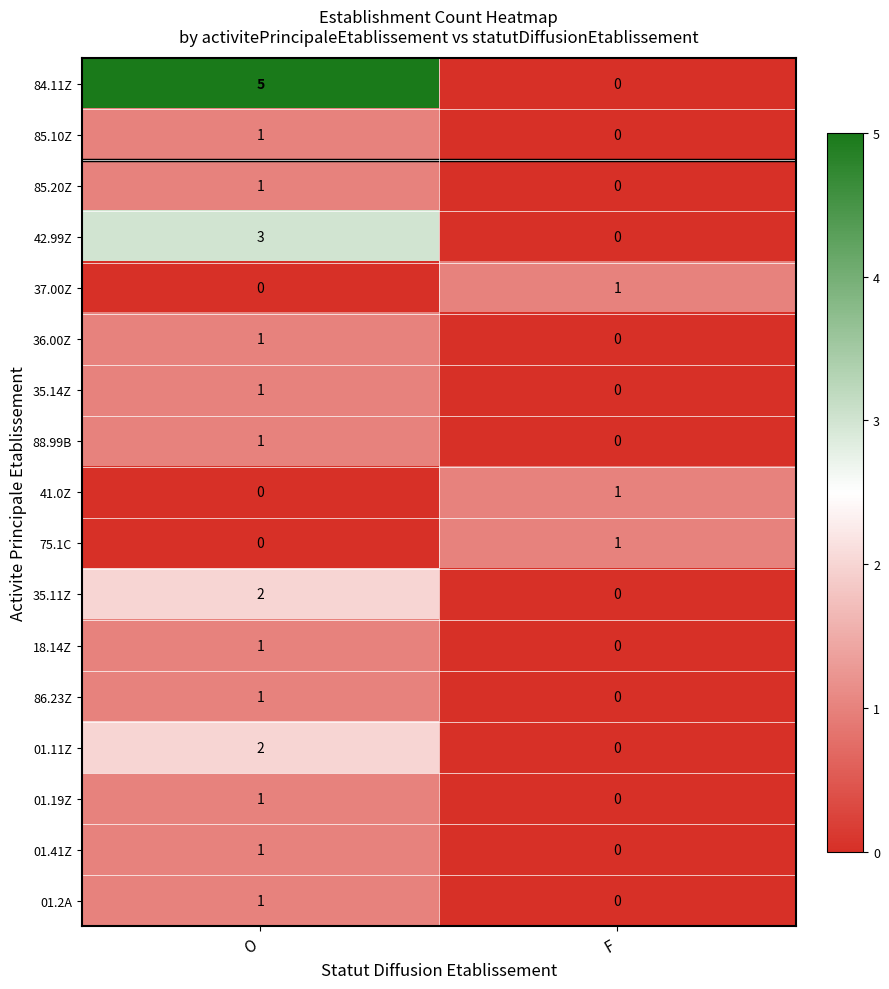

What is the maximum value shown in the chart?

5